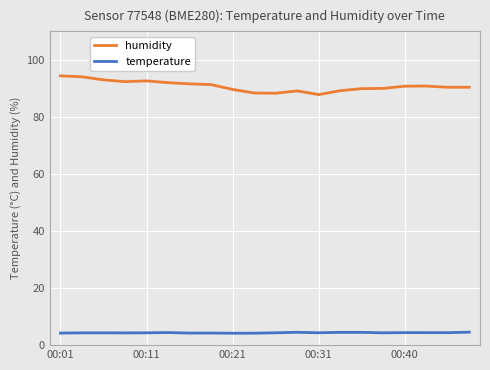

List the series in order of their overall mean, lowest first.

temperature, humidity